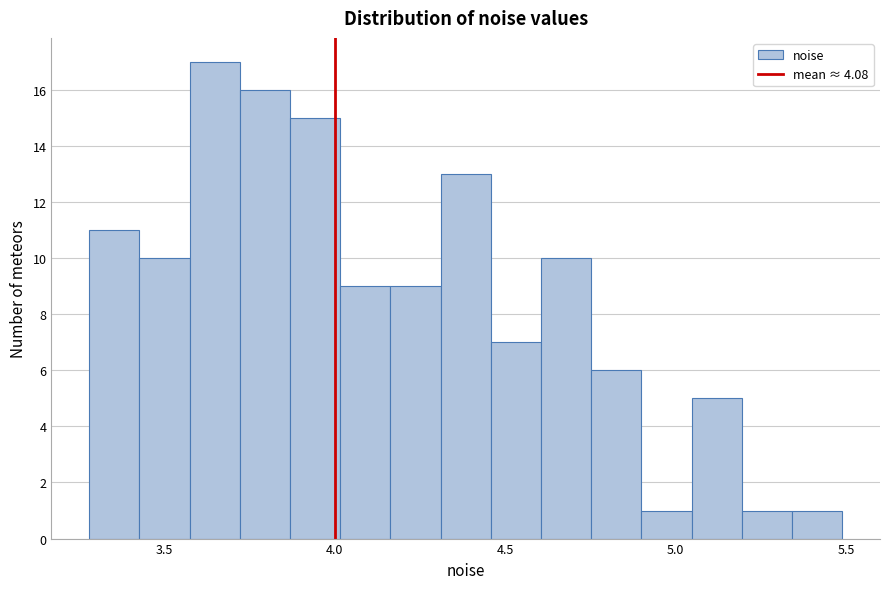

Read against the x-axis, roughly where is the centre of the tallest bar?

3.65